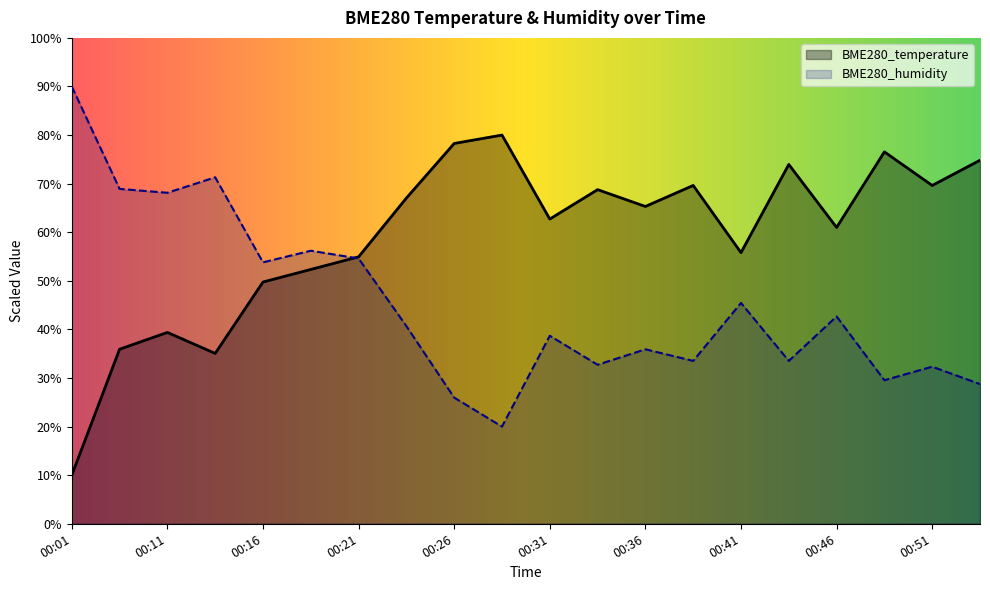

How many times do BME280_humidity and BME280_temperature cross each other?

1